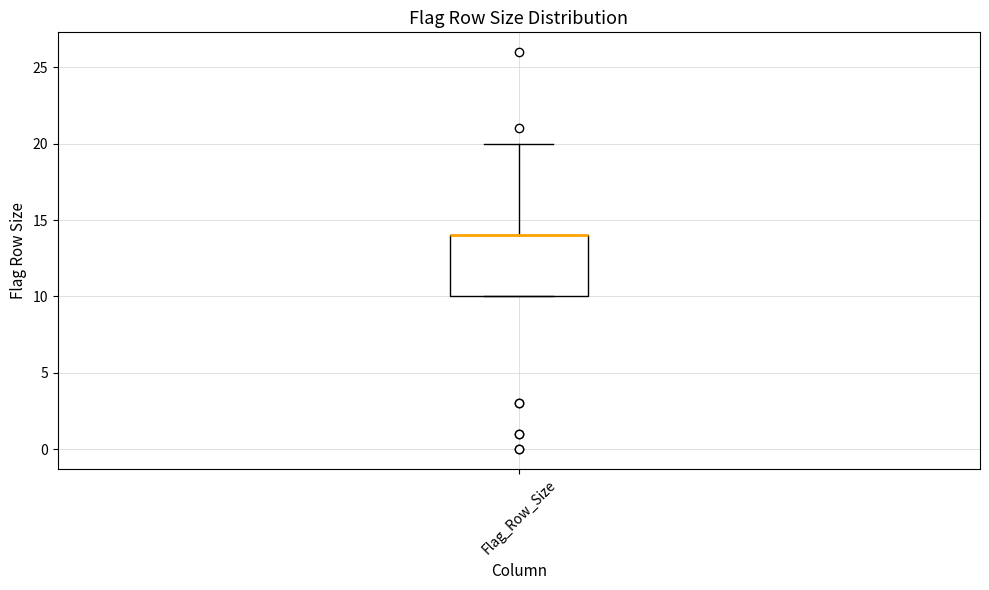

Where is the lower edge of the box for Flag_Row_Size on the y-axis? The values are not printed on the chart, so give them approximately, as read against the axis.

10